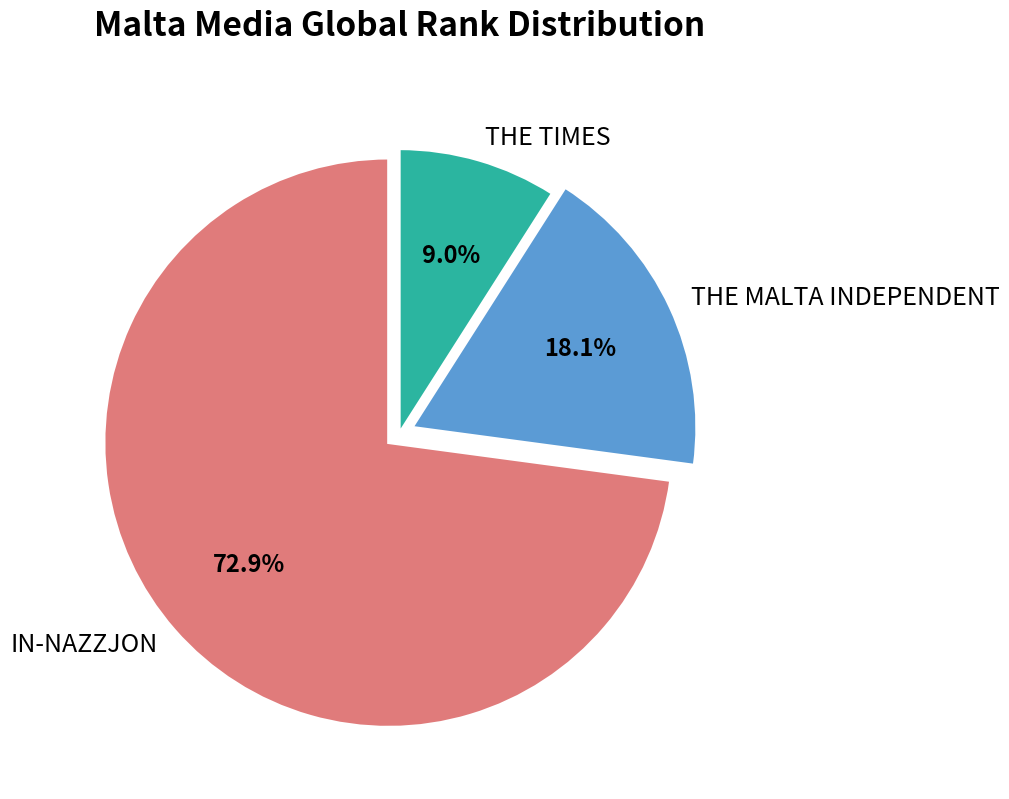

What percentage is the IN-NAZZJON slice, to the nearest percent?

73%